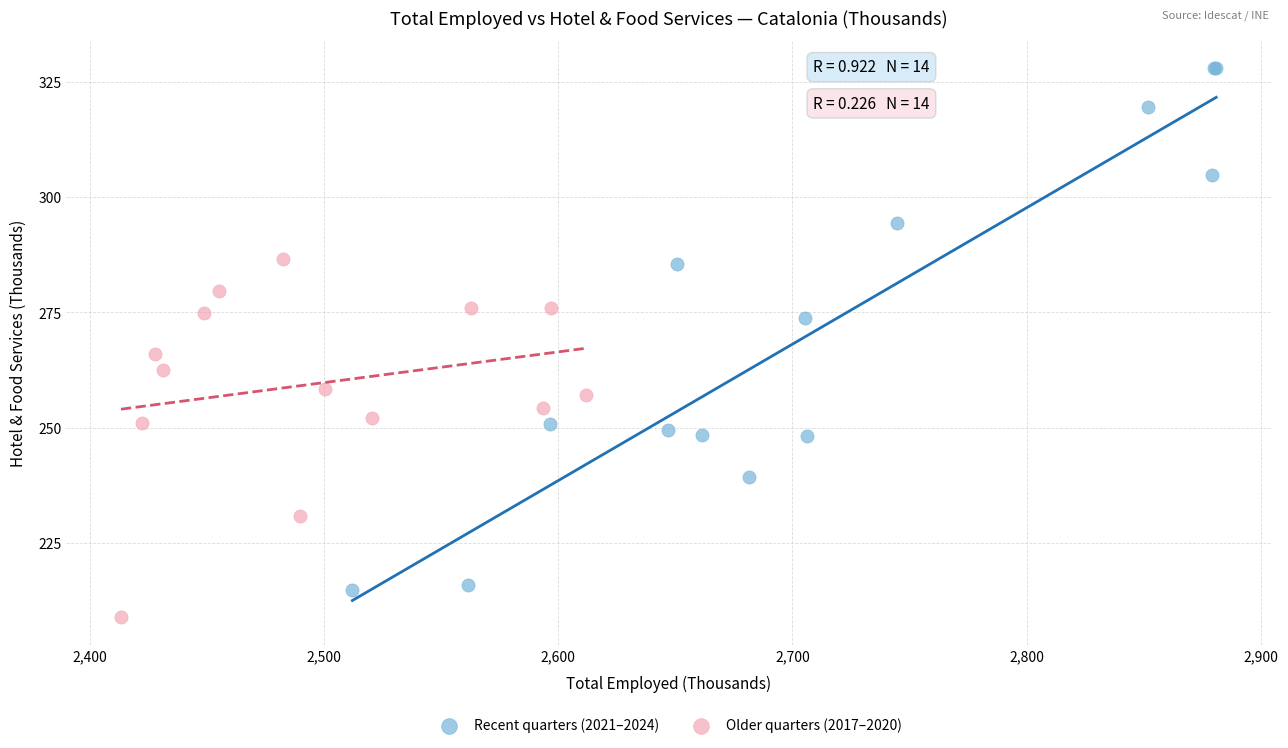

Which series contains the highest Y value?

Recent quarters (2021–2024)